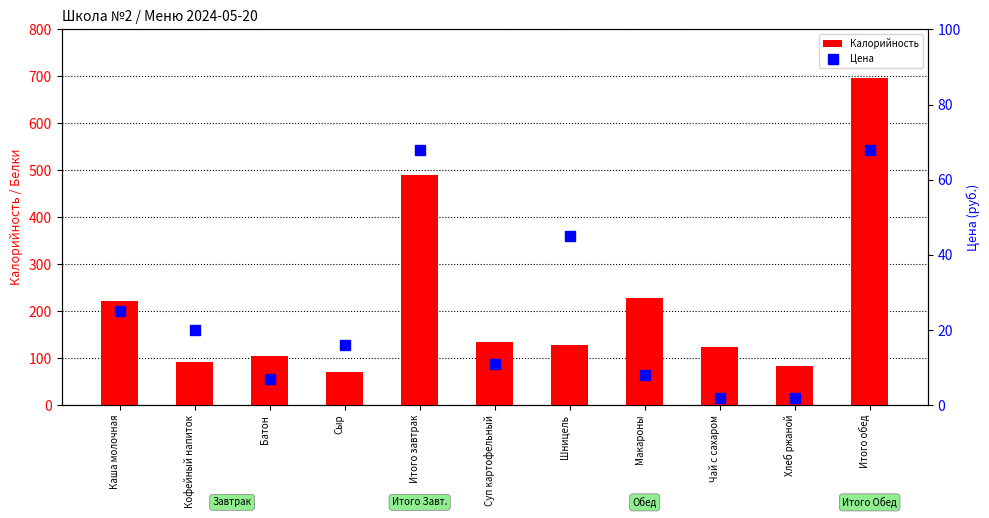

Which series has the largest total across all categories?

Калорийность